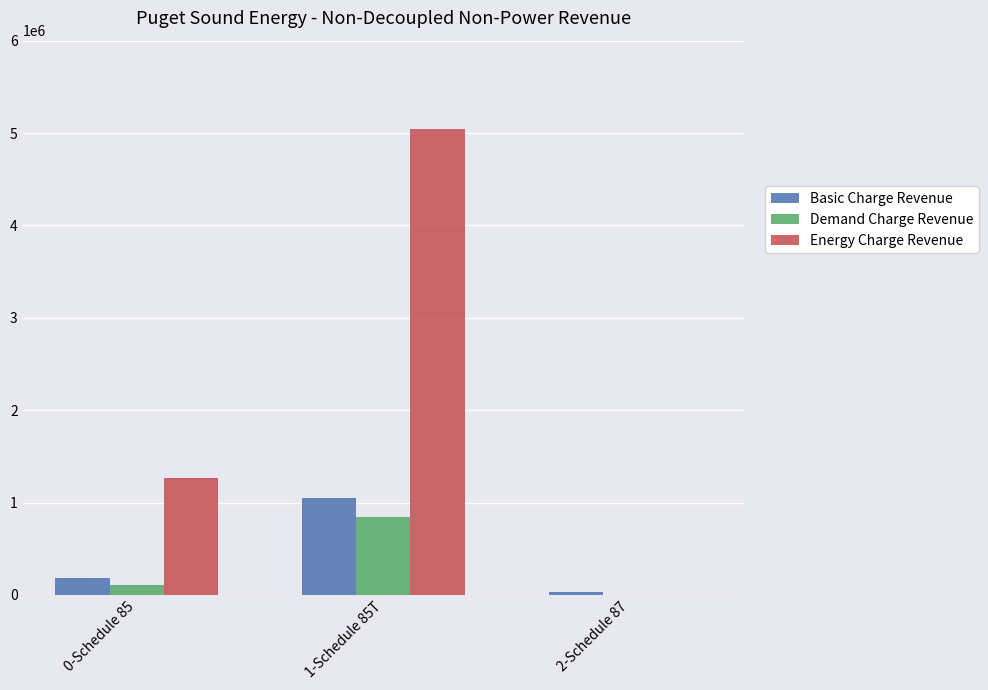

Reading left to right, transcribe all the data shown in this chart.

Basic Charge Revenue: 0-Schedule 85=180763.6	1-Schedule 85T=1052701.5	2-Schedule 87=33457.3
Demand Charge Revenue: 0-Schedule 85=104559.6	1-Schedule 85T=843437.8	2-Schedule 87=0.0
Energy Charge Revenue: 0-Schedule 85=1267723.1	1-Schedule 85T=5043687.8	2-Schedule 87=0.0